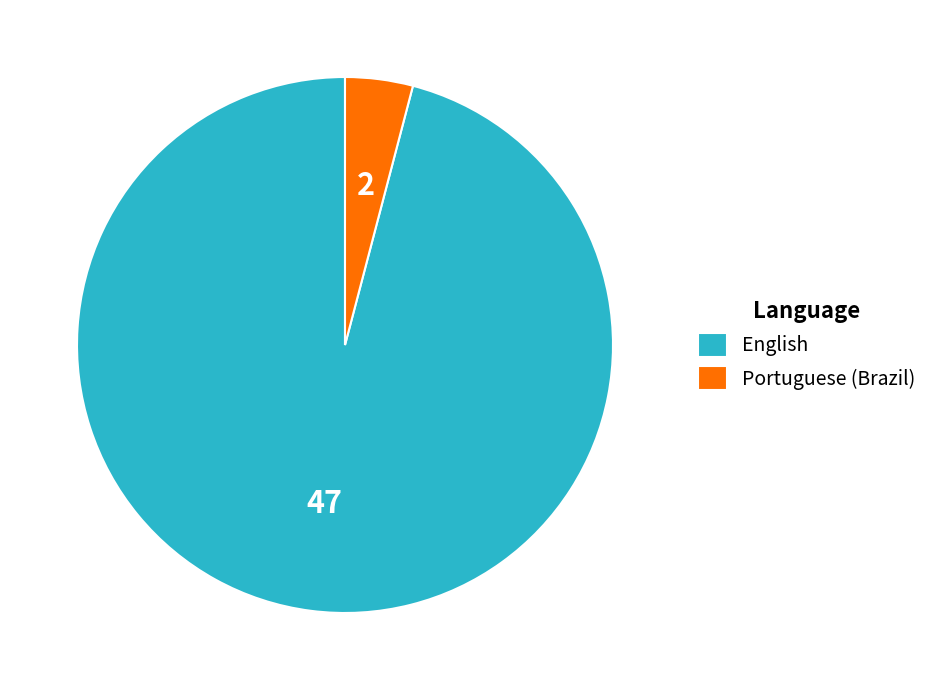

Is the sum of Portuguese (Brazil) and English greater than half?

Yes